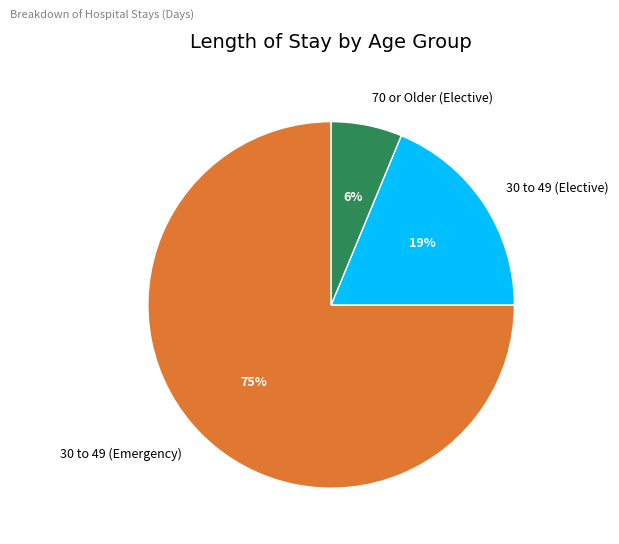

How many segments does this pie chart have?

3